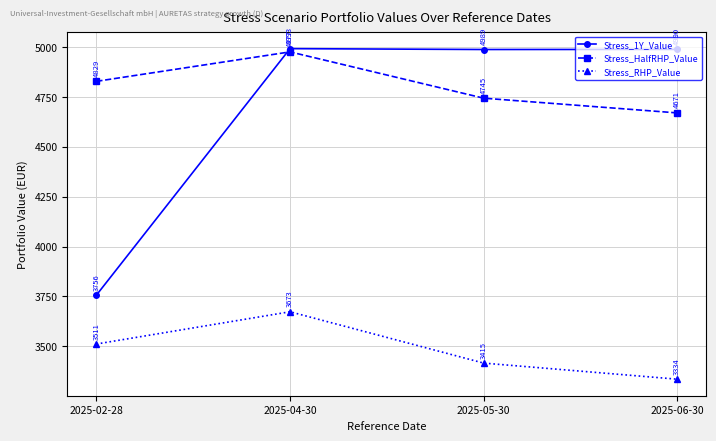

What are all the series names shown in the legend?

Stress_1Y_Value, Stress_HalfRHP_Value, Stress_RHP_Value